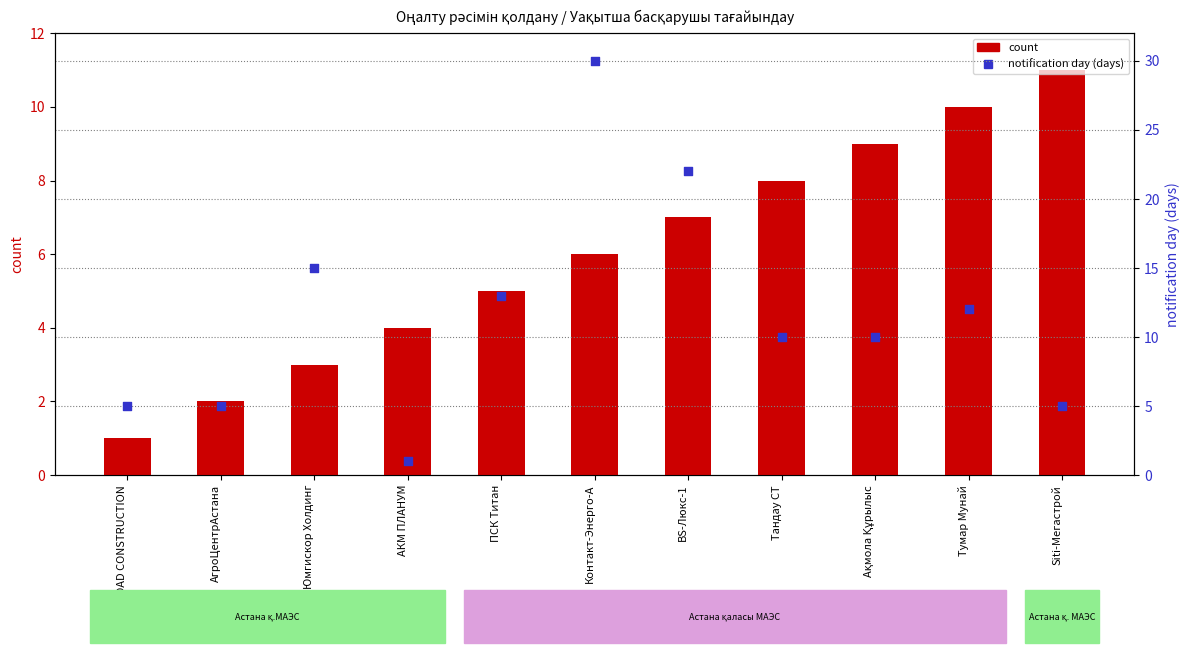

Which series has the largest total across all categories?

notification day (days)